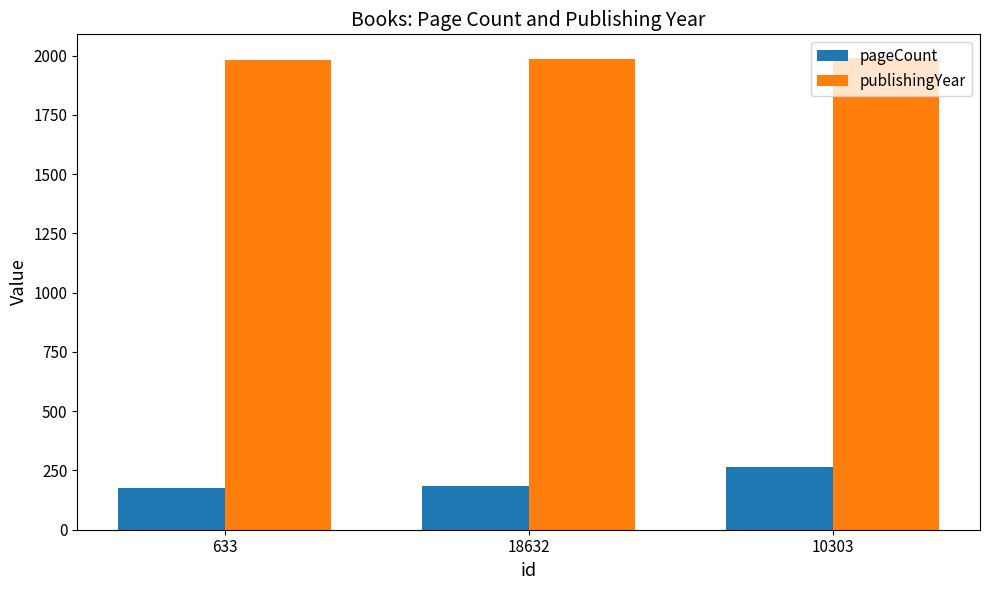

List the series in order of their overall mean, highest first.

publishingYear, pageCount